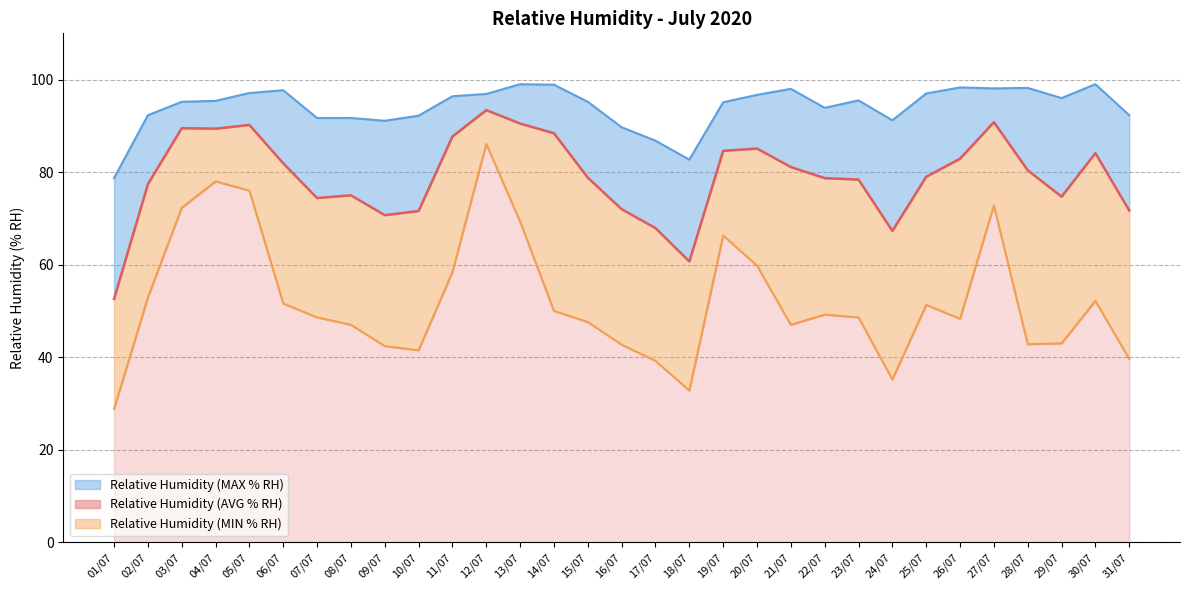

True or false: MAX %RH line and Relative Humidity (AVG % RH) cross at least once.

False